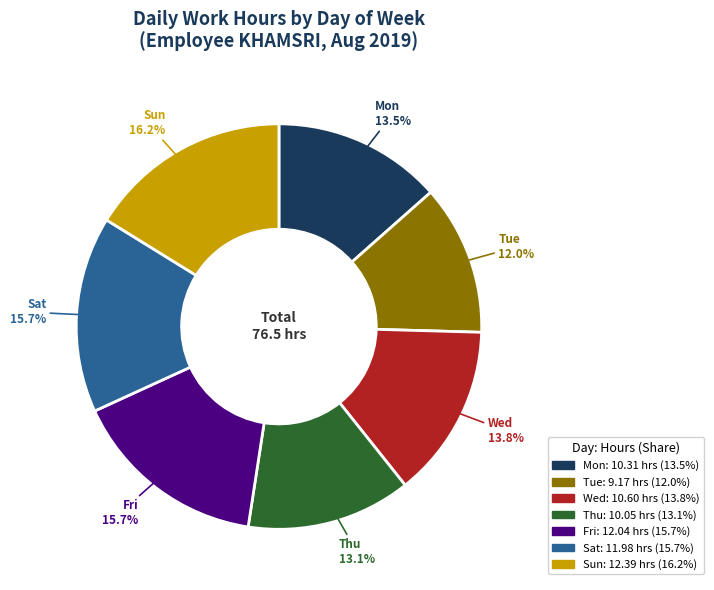

Count the number of slices in the pie.

7